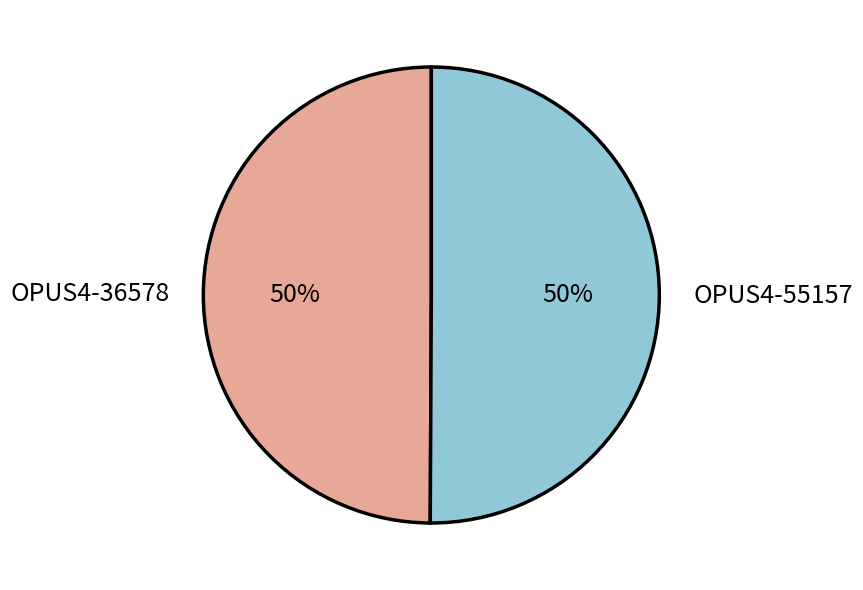

What is the ratio of the value at OPUS4-36578 to the value at OPUS4-55157?

1.0